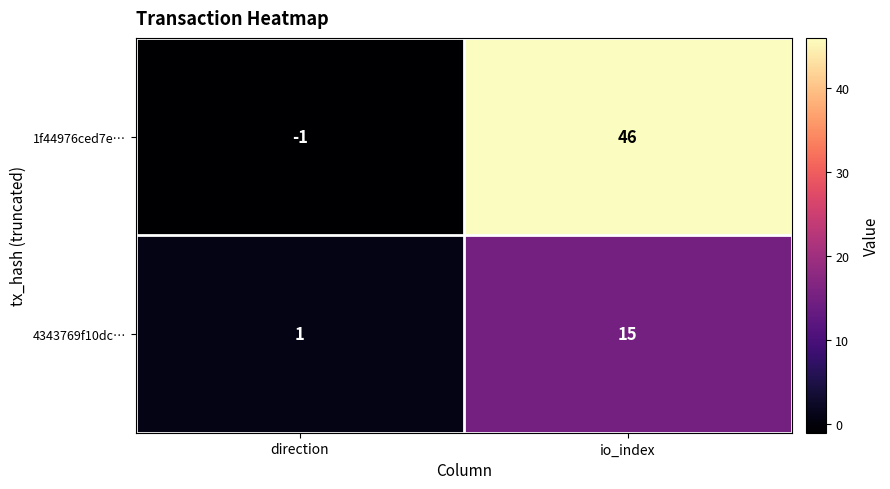

What is the difference between the highest and lowest values at io_index?

31